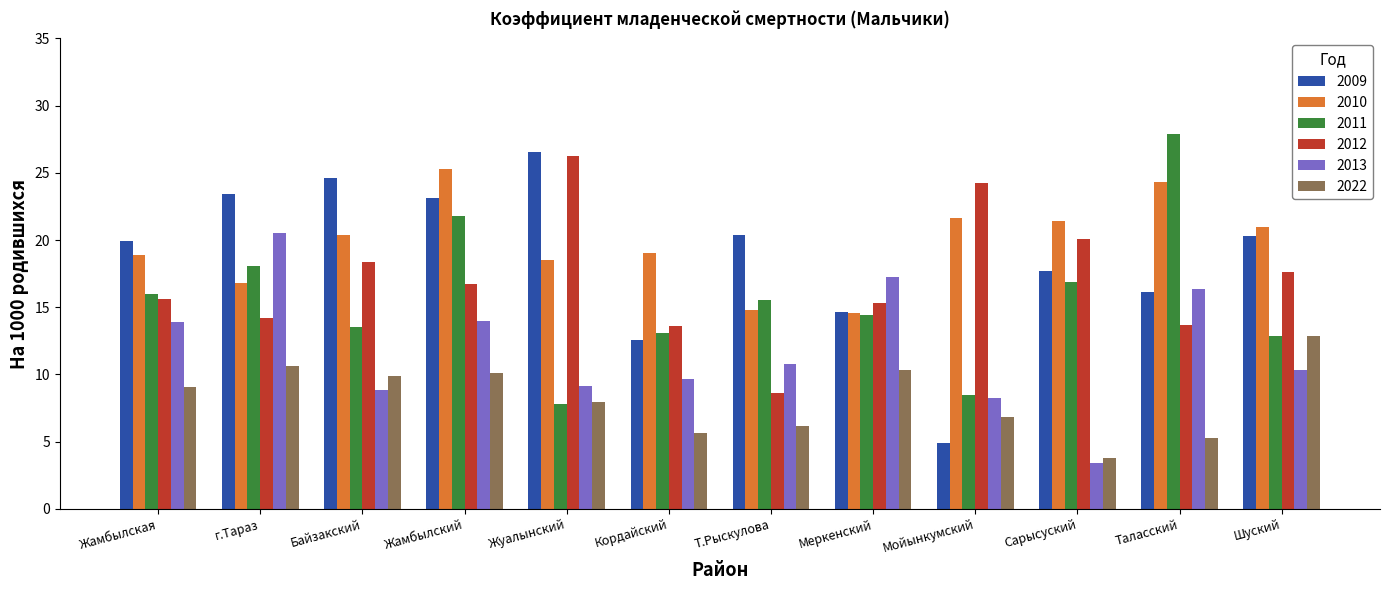

How many groups of bars are there?

12